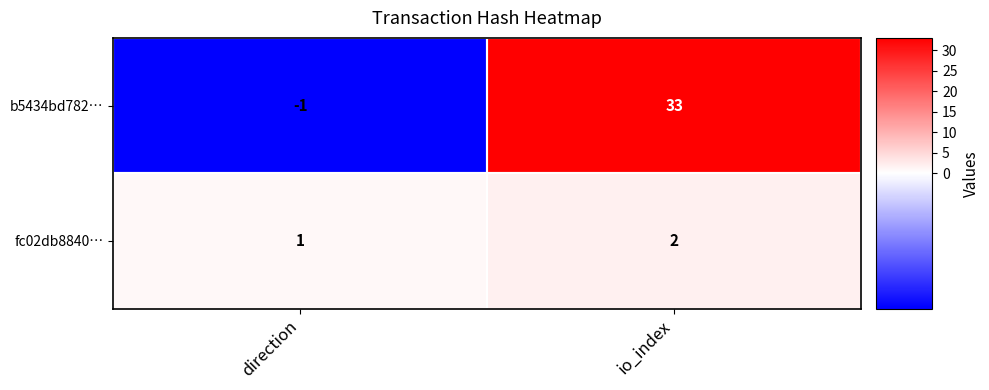

True or false: fc02db8840… has a value of 2 at io_index.

True